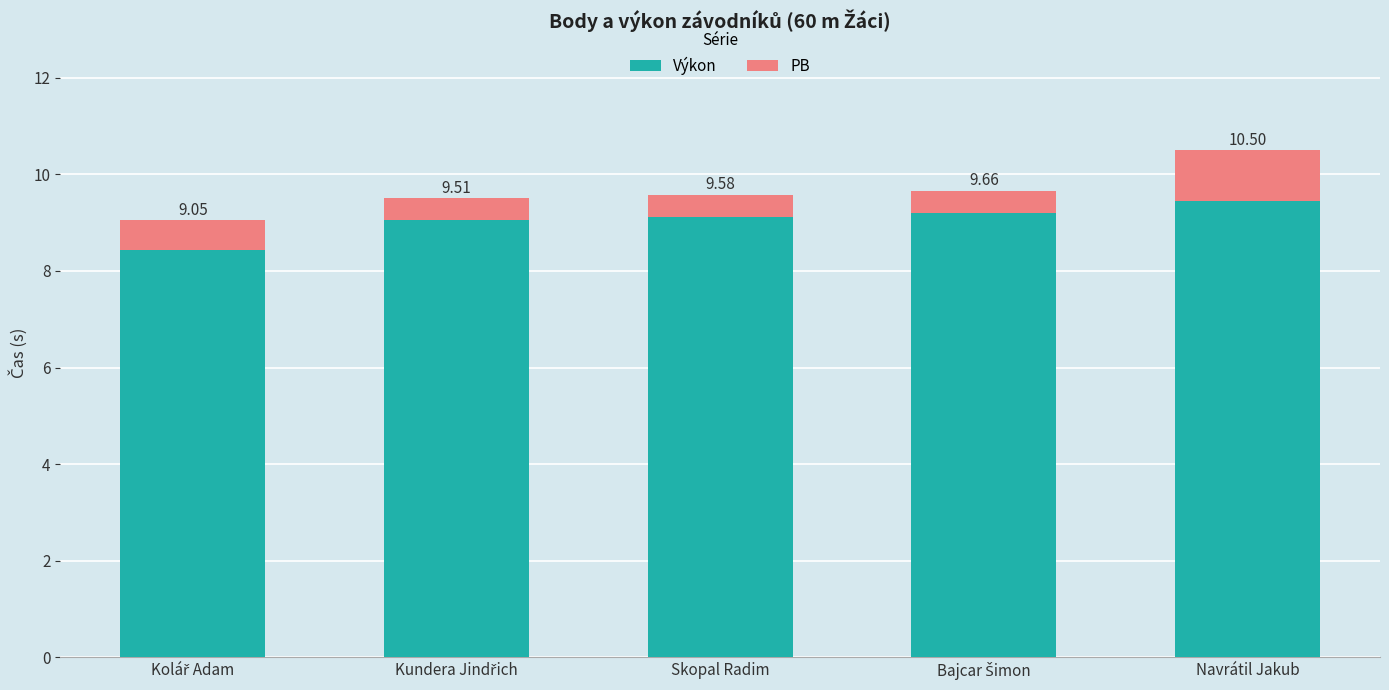

Does the chart contain stacked bars?

Yes